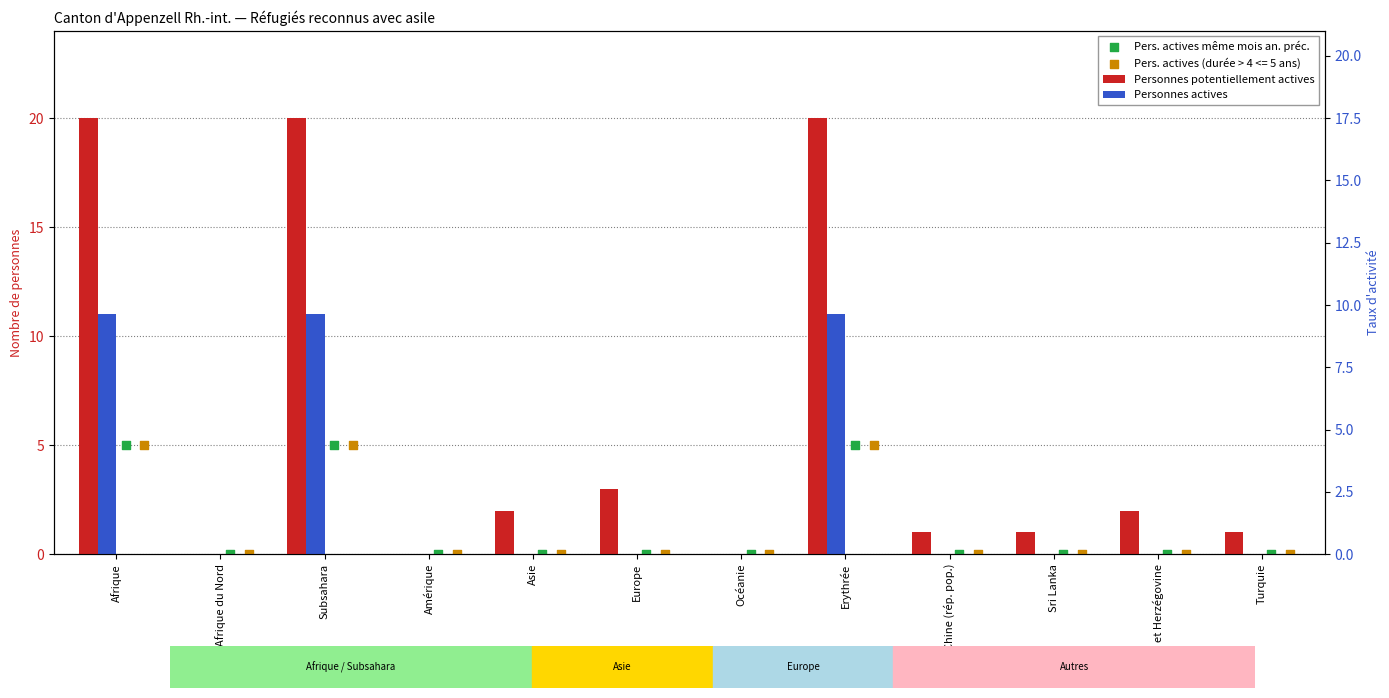

Which series reaches the minimum Y coordinate?

Personnes potentiellement actives